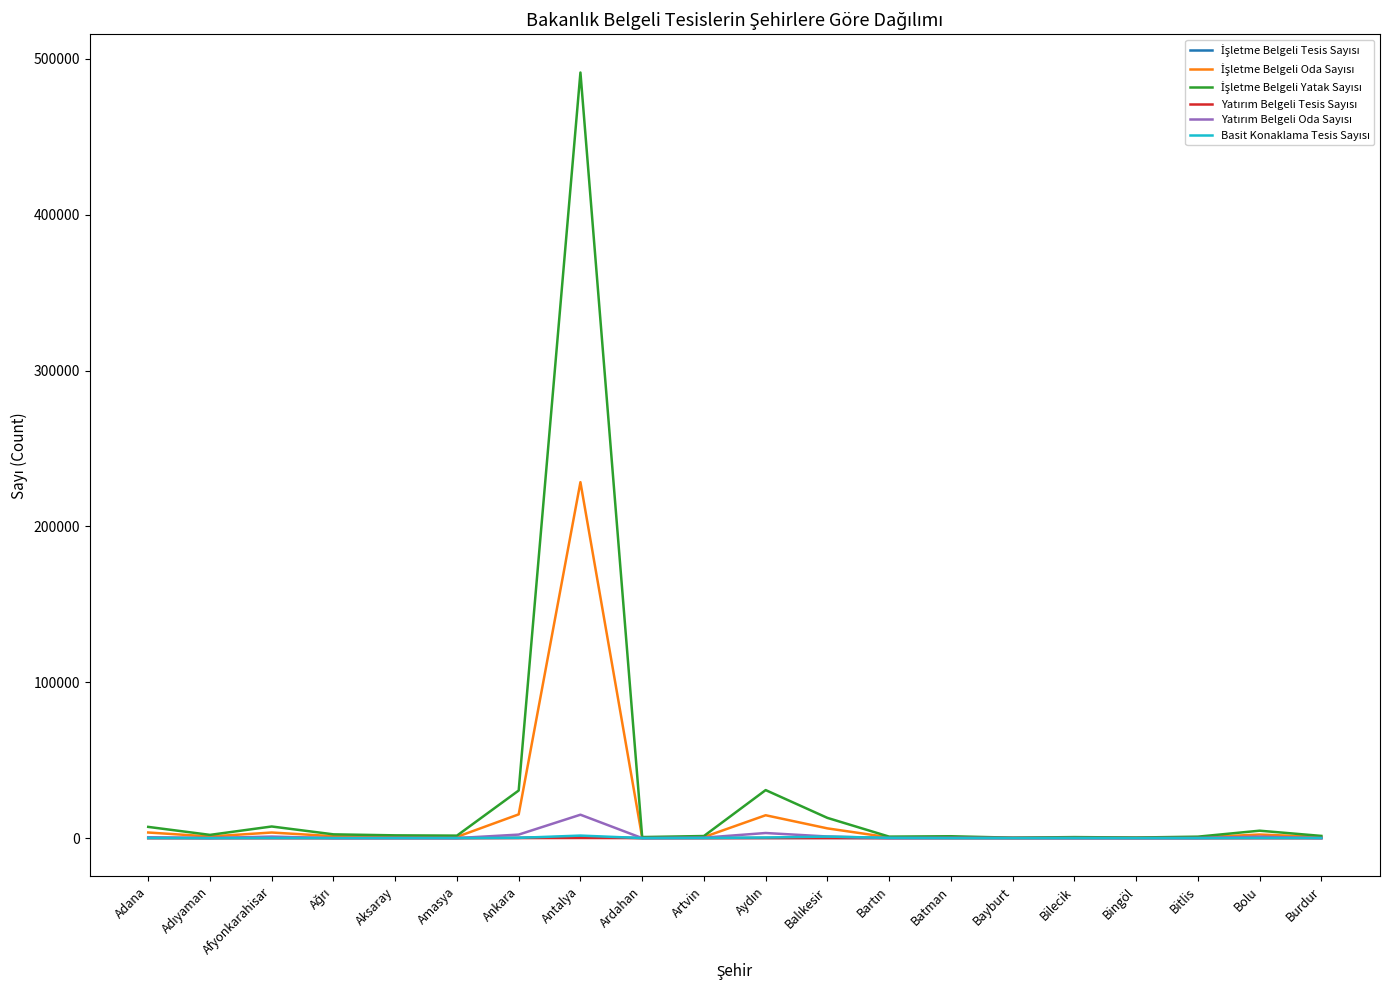

At which category is the sum across all series the highest?

Antalya